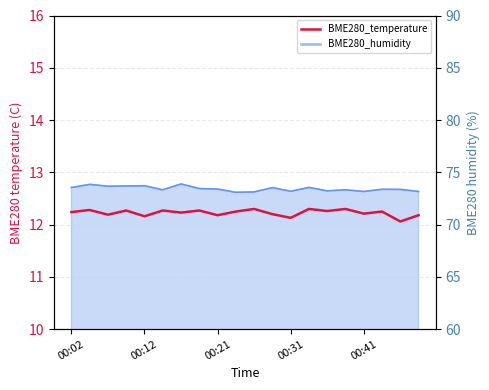

Does the chart have visible grid lines?

Yes